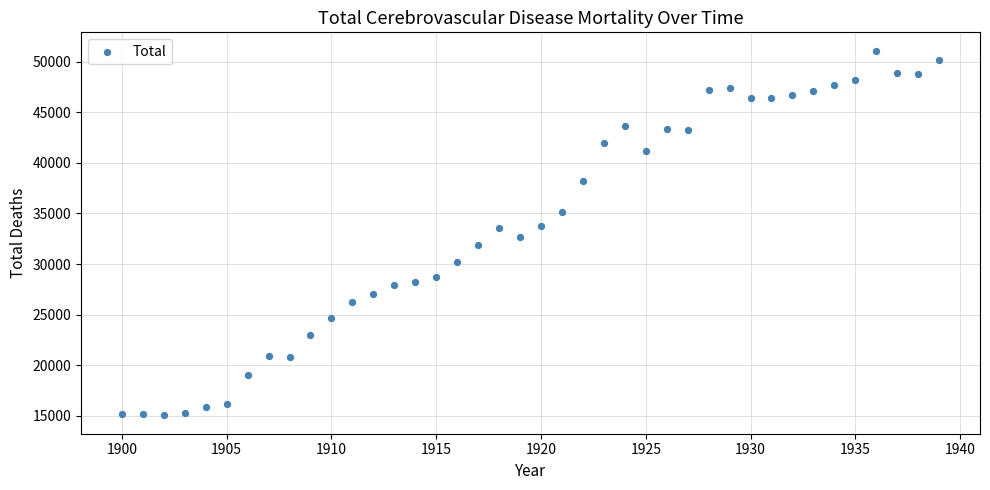

What is the range of X values (max minus min)?

39